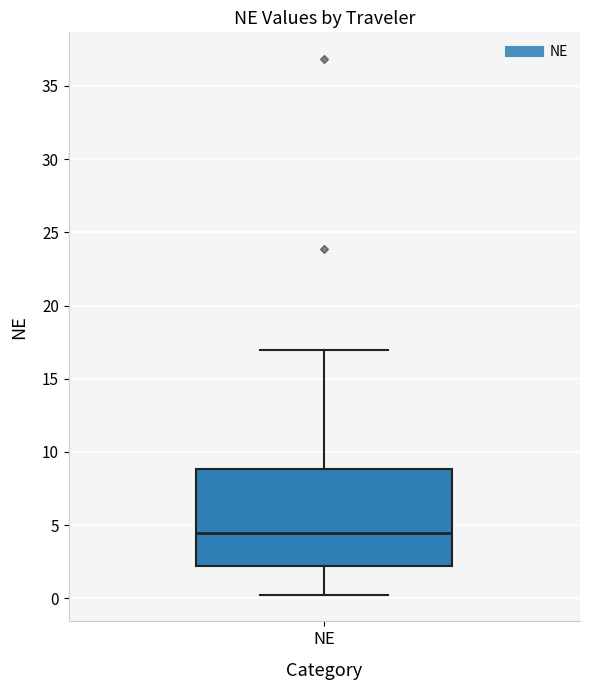

Where is the lower edge of the box for NE on the y-axis? The values are not printed on the chart, so give them approximately, as read against the axis.

2.0